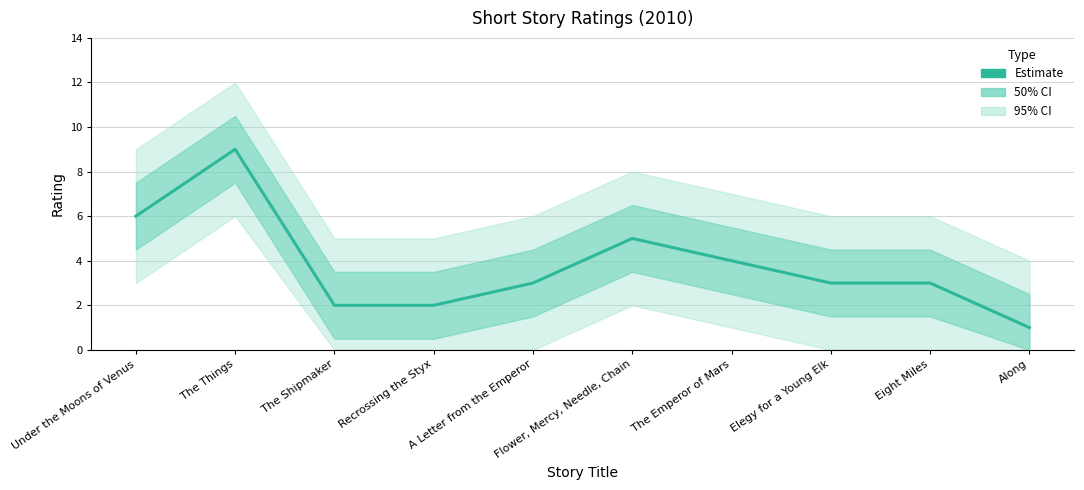

Rank the categories by value from lowest to highest.

Along, The Shipmaker, Recrossing the Styx, A Letter from the Emperor, Elegy for a Young Elk, Eight Miles, The Emperor of Mars, Flower, Mercy, Needle, Chain, Under the Moons of Venus, The Things